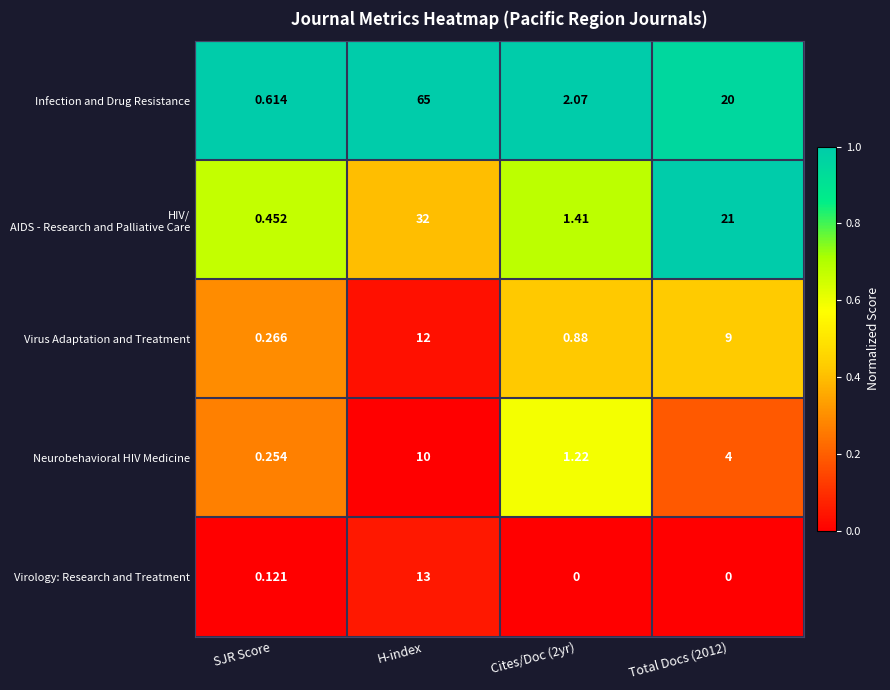

Where does the Neurobehavioral HIV Medicine series first go above 4?

H-index